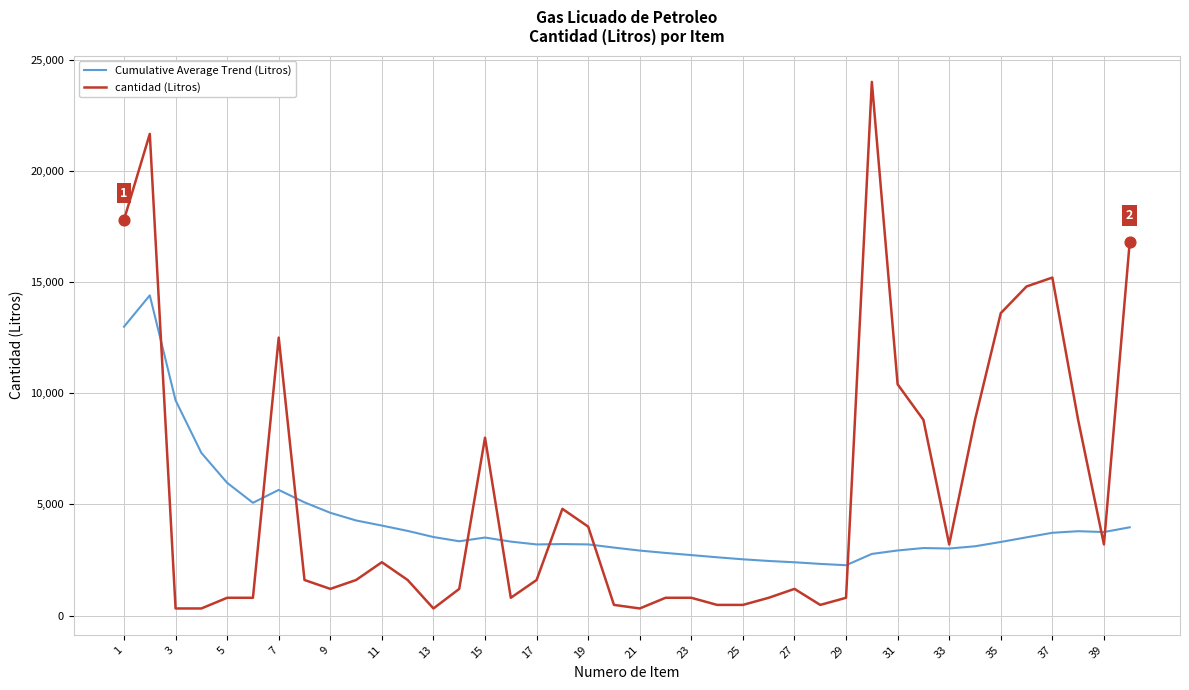

What are all the series names shown in the legend?

Cumulative Average Trend (Litros), cantidad (Litros)